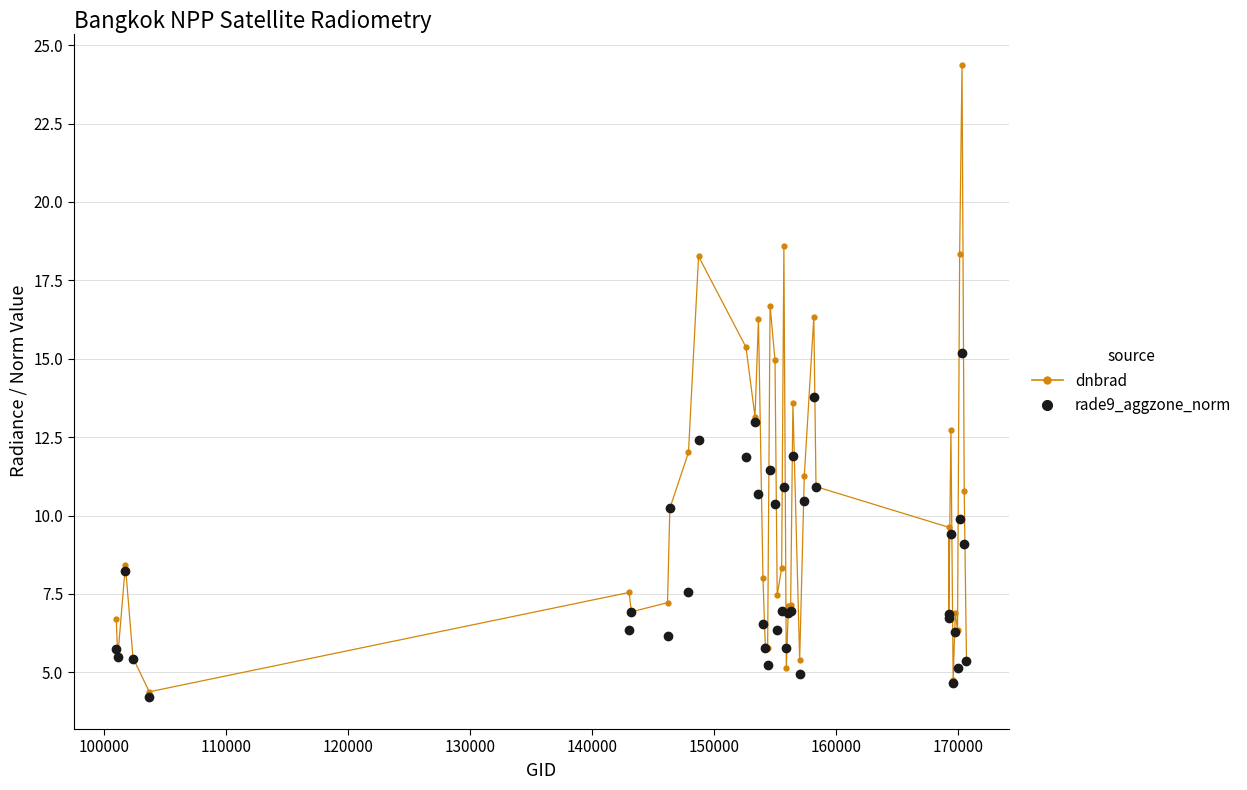

What is the value of the dnbrad point at the 5th from the left?

4.4